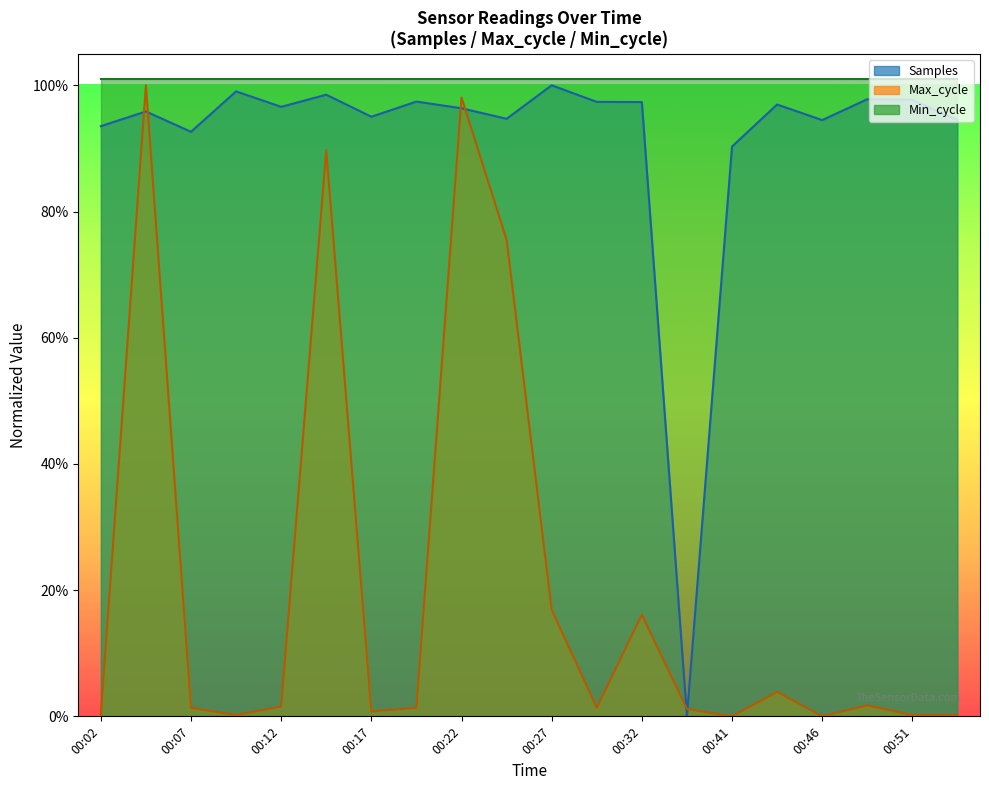

Does the chart display data point markers on the line(s)?

No